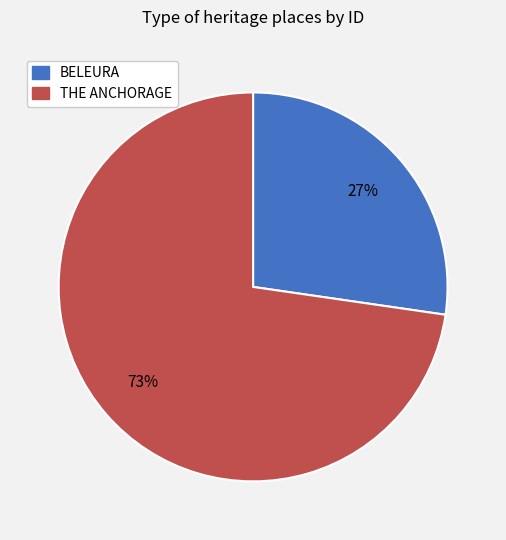

Rank the categories by value from highest to lowest.

THE ANCHORAGE, BELEURA